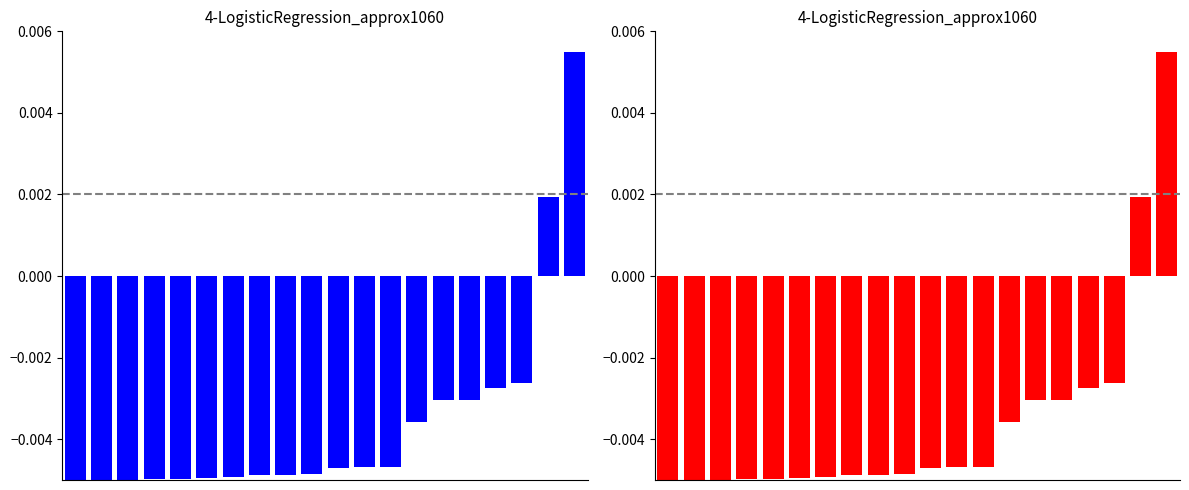

How many bars are there in total?

40